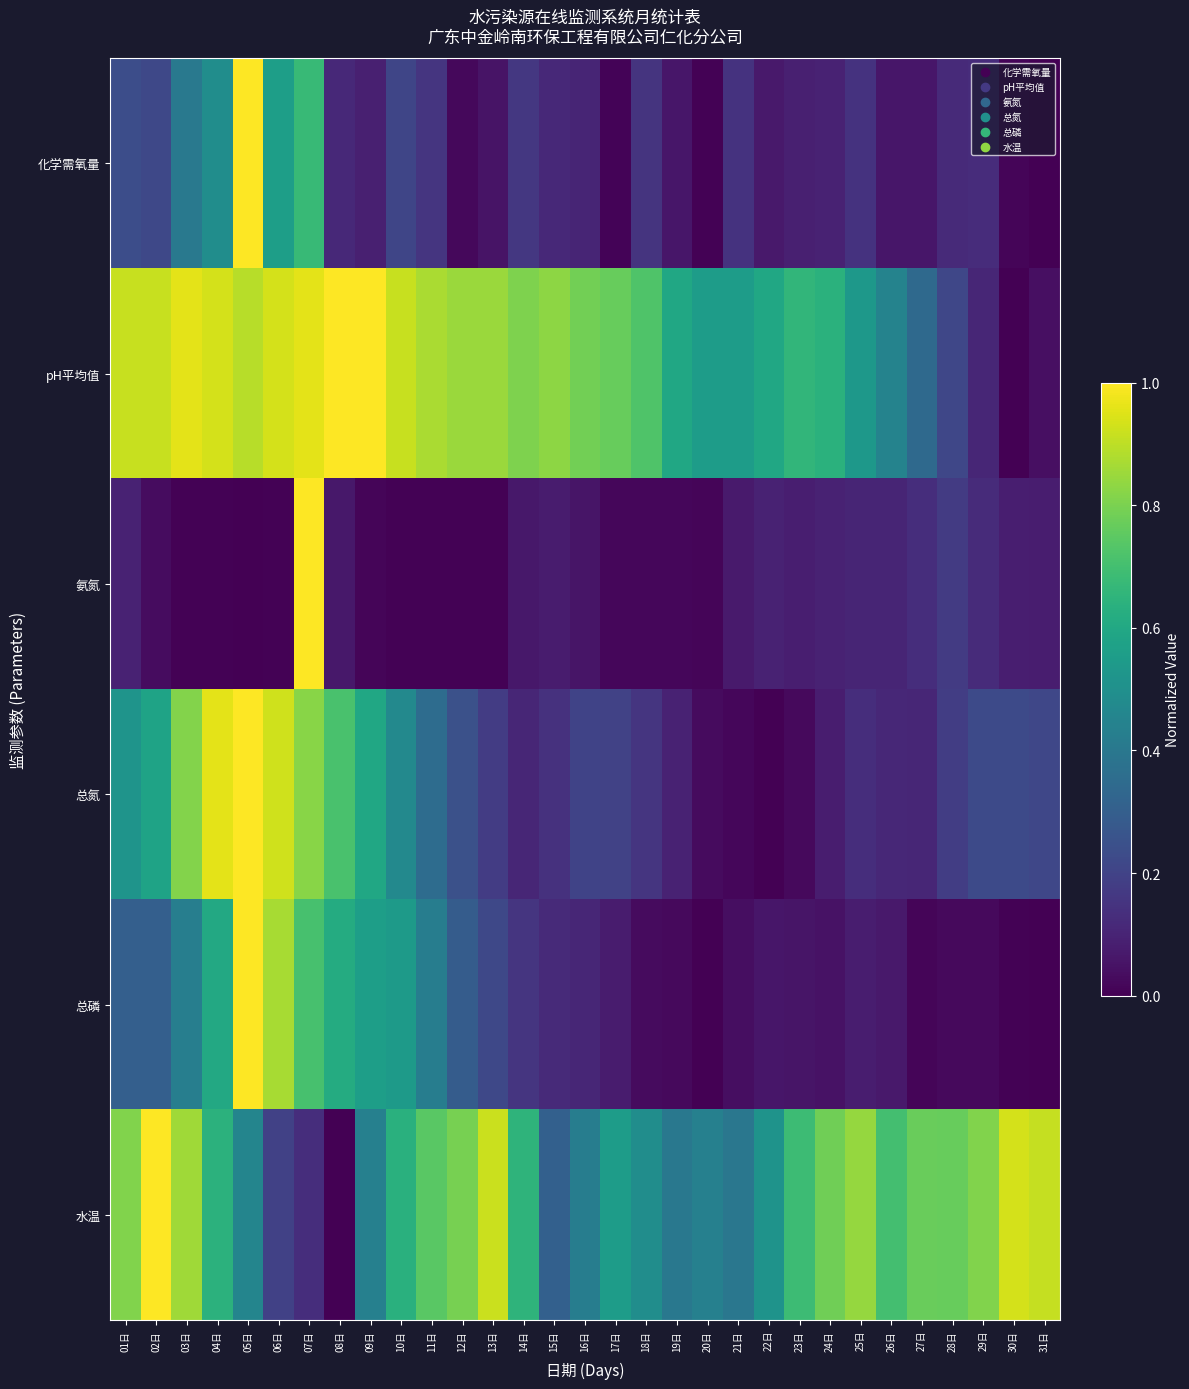

Reading left to right, extract all data points from this chart.

化学需氧量: 01日=0.2	02日=0.2	03日=0.4	04日=0.5	05日=1.0	06日=0.6	07日=0.7	08日=0.1	09日=0.1	10日=0.2	11日=0.2	12日=0.0	13日=0.1	14日=0.2	15日=0.1	16日=0.1	17日=0.0	18日=0.2	19日=0.1	20日=0.0	21日=0.1	22日=0.1	23日=0.1	24日=0.1	25日=0.1	26日=0.1	27日=0.1	28日=0.1	29日=0.1	30日=0.0	31日=0.0
pH平均值: 01日=0.9	02日=0.9	03日=1.0	04日=0.9	05日=0.9	06日=0.9	07日=1.0	08日=1.0	09日=1.0	10日=0.9	11日=0.9	12日=0.9	13日=0.9	14日=0.8	15日=0.8	16日=0.8	17日=0.8	18日=0.7	19日=0.6	20日=0.6	21日=0.6	22日=0.6	23日=0.7	24日=0.6	25日=0.5	26日=0.4	27日=0.3	28日=0.2	29日=0.1	30日=0.0	31日=0.0
氨氮: 01日=0.1	02日=0.0	03日=0.0	04日=0.0	05日=0.0	06日=0.0	07日=1.0	08日=0.1	09日=0.0	10日=0.0	11日=0.0	12日=0.0	13日=0.0	14日=0.1	15日=0.1	16日=0.1	17日=0.0	18日=0.0	19日=0.0	20日=0.0	21日=0.1	22日=0.1	23日=0.1	24日=0.1	25日=0.1	26日=0.1	27日=0.1	28日=0.2	29日=0.1	30日=0.1	31日=0.1
总氮: 01日=0.5	02日=0.6	03日=0.8	04日=1.0	05日=1.0	06日=0.9	07日=0.8	08日=0.7	09日=0.6	10日=0.5	11日=0.4	12日=0.2	13日=0.2	14日=0.1	15日=0.1	16日=0.2	17日=0.2	18日=0.2	19日=0.1	20日=0.0	21日=0.0	22日=0.0	23日=0.0	24日=0.1	25日=0.1	26日=0.1	27日=0.1	28日=0.2	29日=0.2	30日=0.2	31日=0.2
总磷: 01日=0.3	02日=0.3	03日=0.4	04日=0.6	05日=1.0	06日=0.9	07日=0.7	08日=0.6	09日=0.6	10日=0.5	11日=0.4	12日=0.3	13日=0.2	14日=0.2	15日=0.1	16日=0.1	17日=0.1	18日=0.0	19日=0.0	20日=0.0	21日=0.0	22日=0.1	23日=0.1	24日=0.0	25日=0.1	26日=0.1	27日=0.0	28日=0.0	29日=0.0	30日=0.0	31日=0.0
水温: 01日=0.8	02日=1.0	03日=0.9	04日=0.6	05日=0.5	06日=0.2	07日=0.1	08日=0.0	09日=0.4	10日=0.6	11日=0.7	12日=0.8	13日=0.9	14日=0.7	15日=0.3	16日=0.4	17日=0.6	18日=0.5	19日=0.4	20日=0.4	21日=0.4	22日=0.5	23日=0.7	24日=0.8	25日=0.8	26日=0.7	27日=0.8	28日=0.8	29日=0.8	30日=0.9	31日=0.9